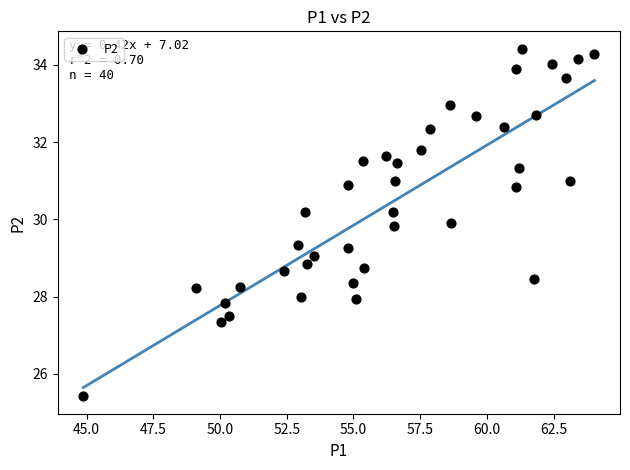

What is the range of X values (max minus min)?

19.1